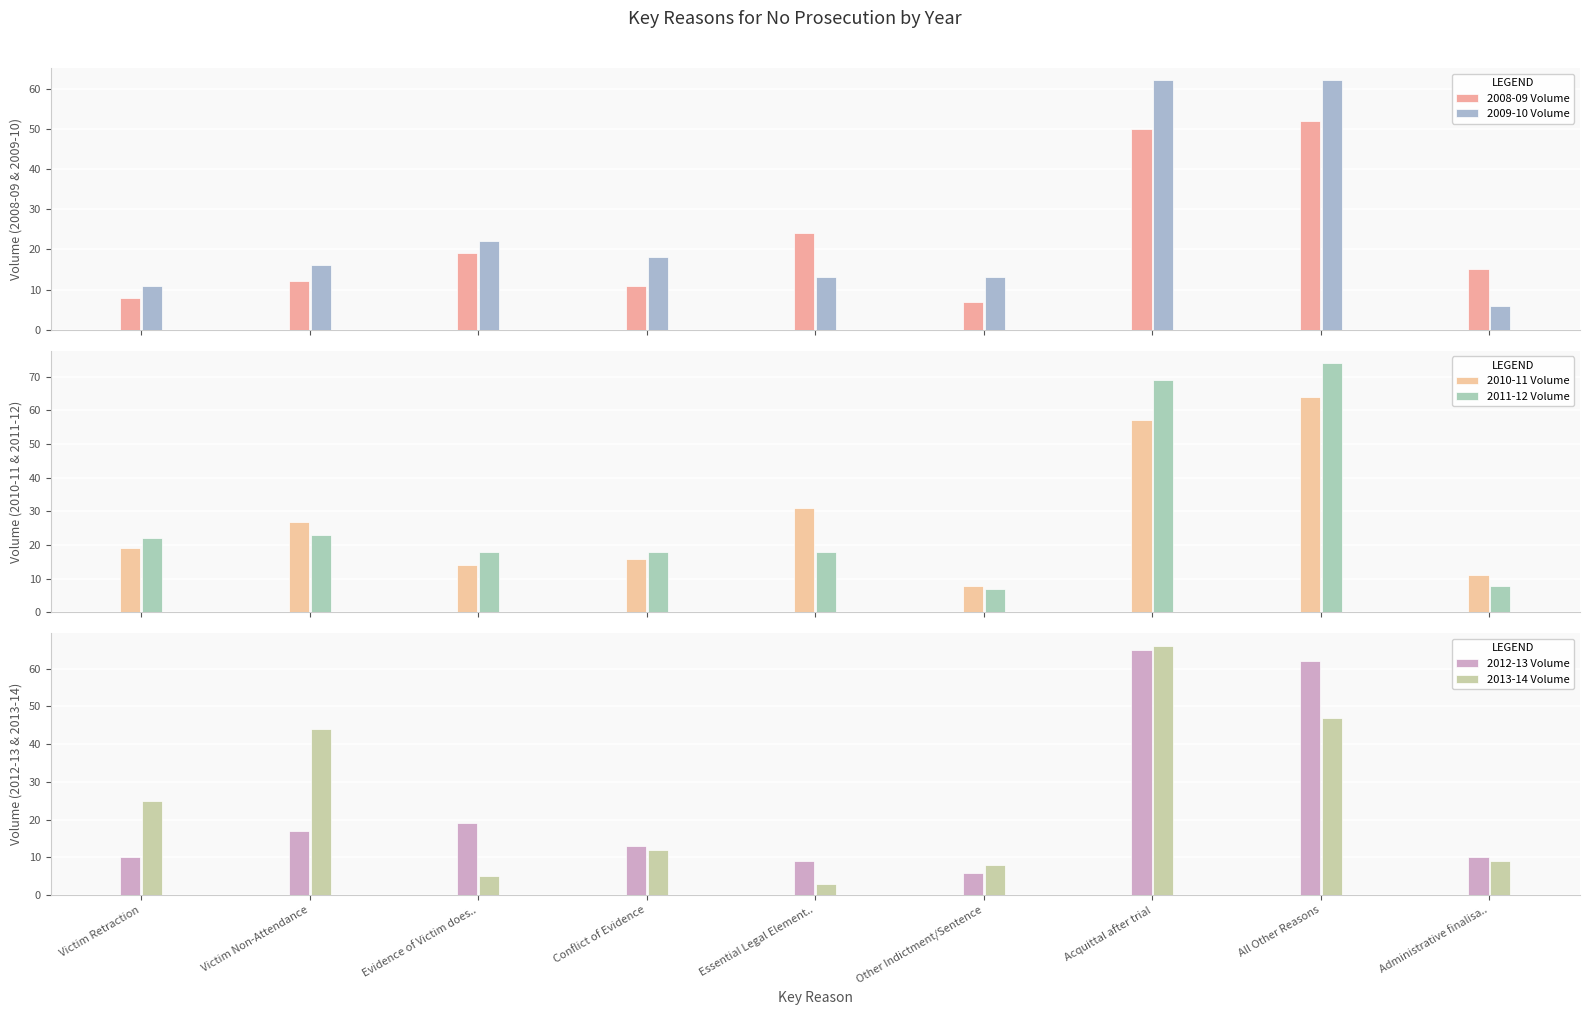

At which label does 2013-14 Volume reach its peak?

Acquittal after trial